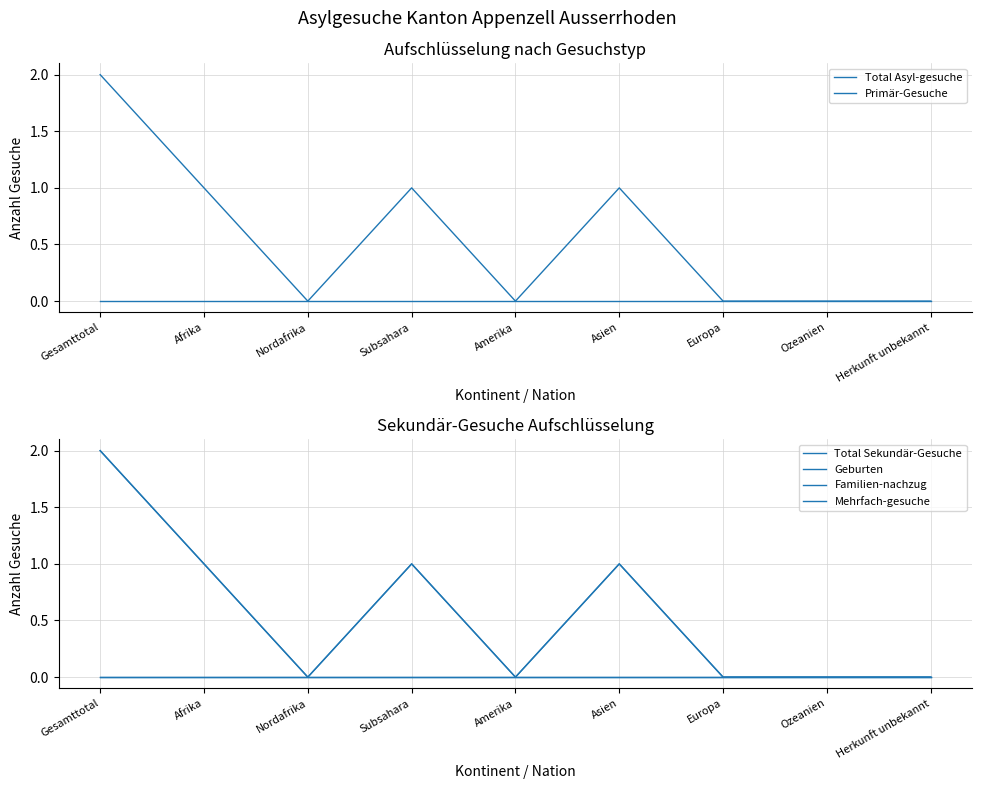

Where is the first local maximum for Total Asyl-gesuche?

Subsahara